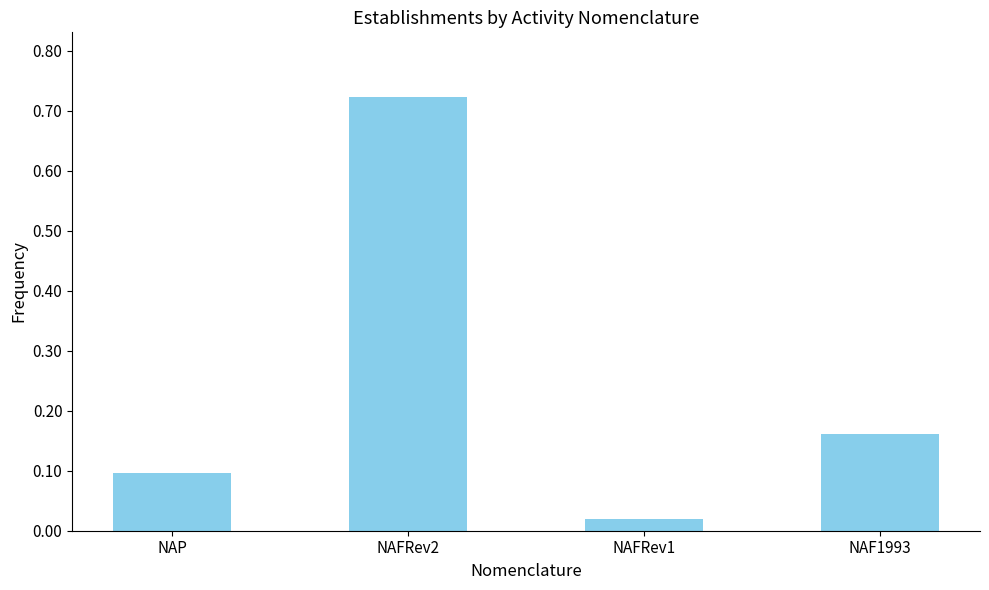

The chart shows a value of 0.4 at NAFRev2. True or false?

False